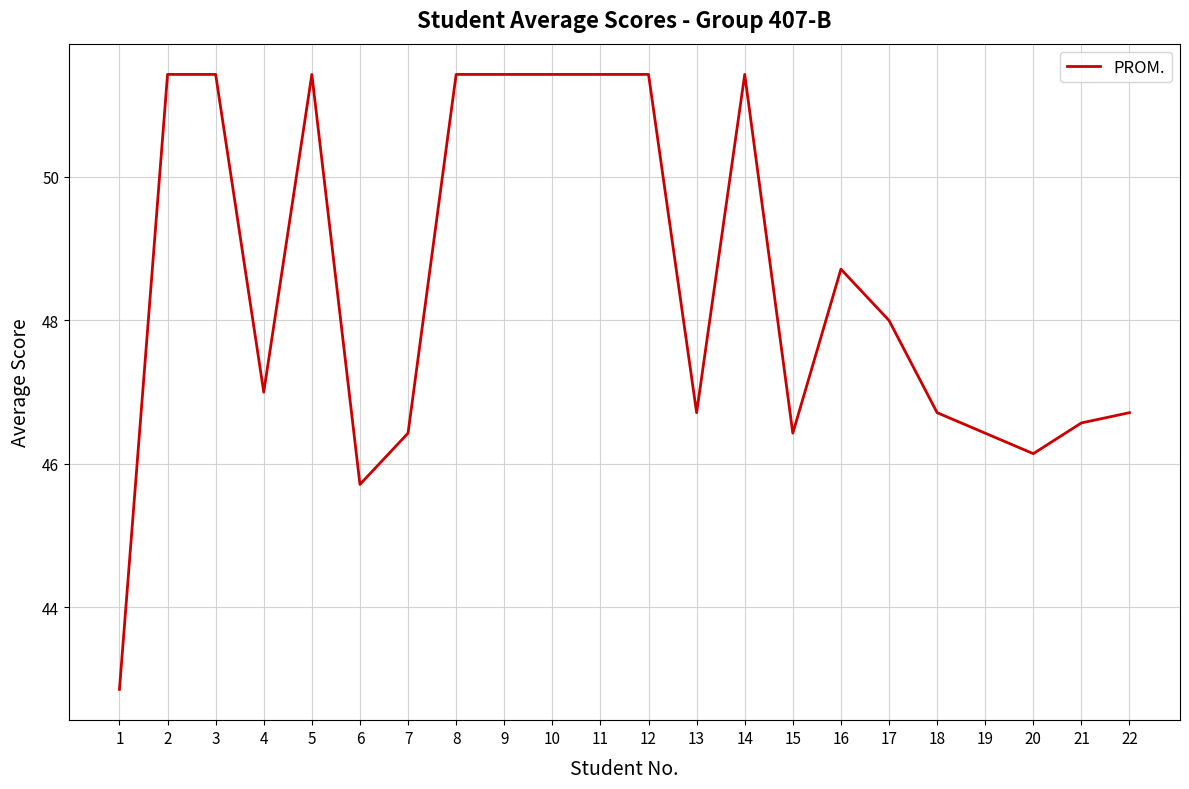

Which category has the lowest value across all series?

1